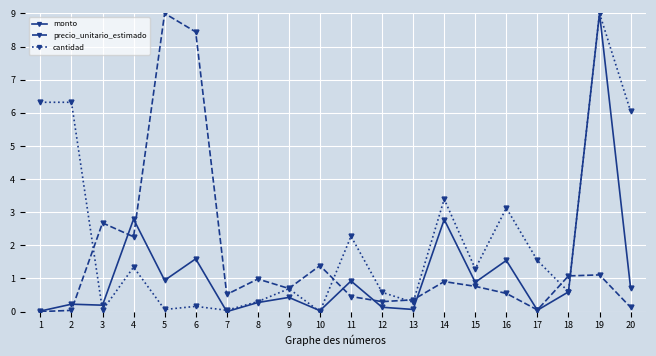

What is the greatest value displayed?

9.0